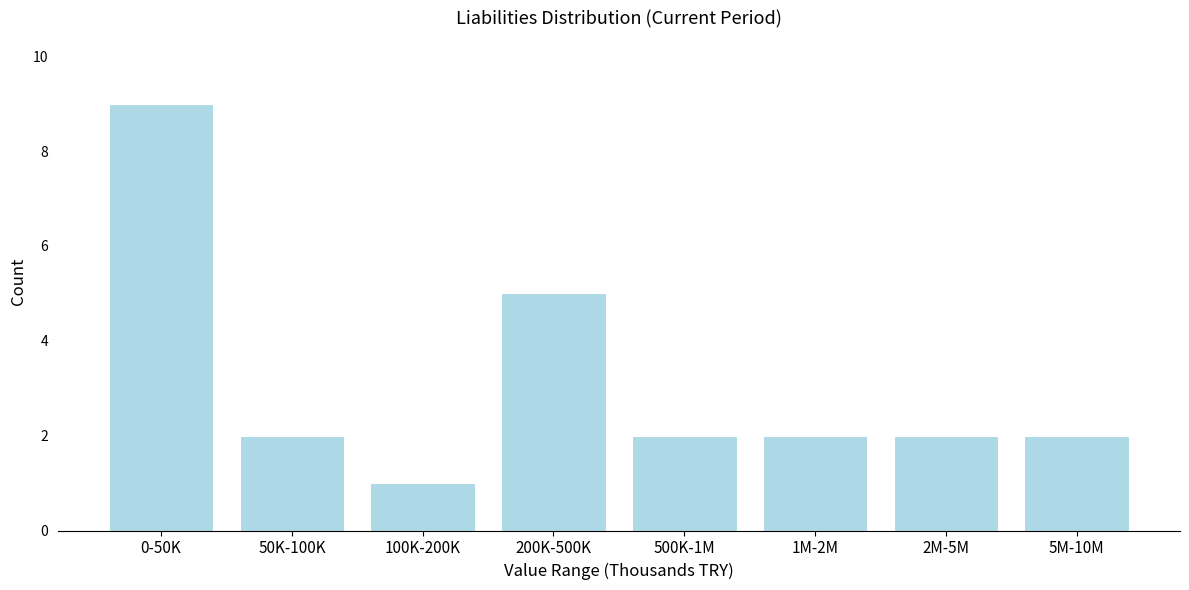

Reading right to left, extract all data points from this chart.

2	2	2	2	5	1	2	9